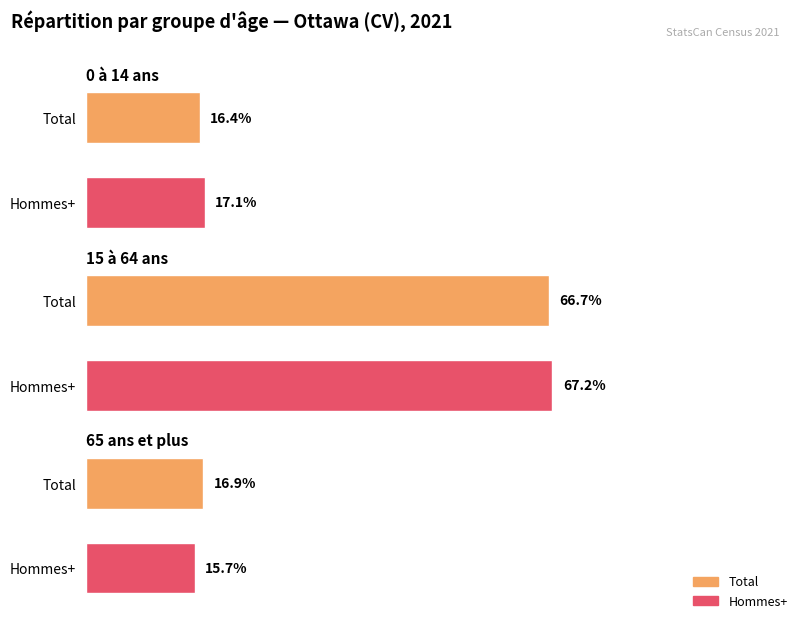

Read the 0 à 14 ans value at Total.

16.4